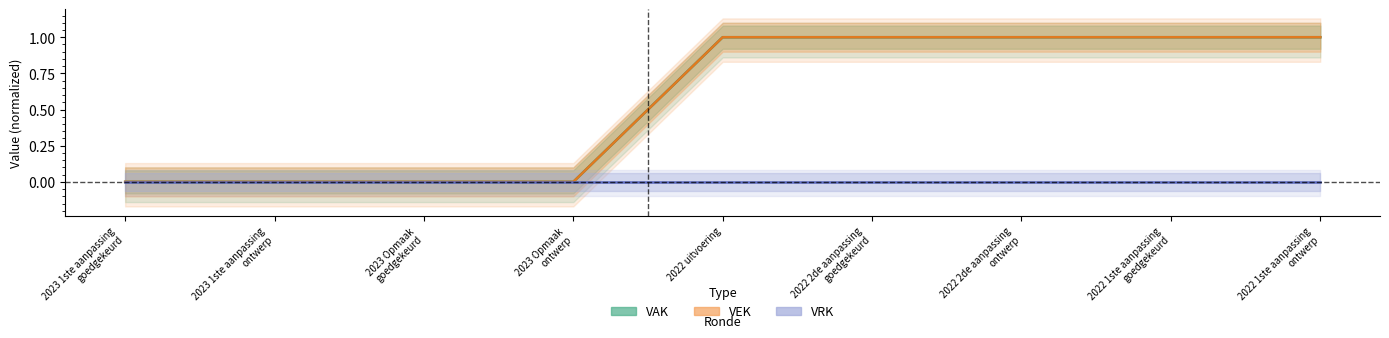

Reading left to right, what are all the values shown in this chart?

VAK: 2023 1ste aanpassing
goedgekeurd=0	2023 1ste aanpassing
ontwerp=0	2023 Opmaak
goedgekeurd=0	2023 Opmaak
ontwerp=0	2022 uitvoering=1	2022 2de aanpassing
goedgekeurd=1	2022 2de aanpassing
ontwerp=1	2022 1ste aanpassing
goedgekeurd=1	2022 1ste aanpassing
ontwerp=1
VEK: 2023 1ste aanpassing
goedgekeurd=0	2023 1ste aanpassing
ontwerp=0	2023 Opmaak
goedgekeurd=0	2023 Opmaak
ontwerp=0	2022 uitvoering=1	2022 2de aanpassing
goedgekeurd=1	2022 2de aanpassing
ontwerp=1	2022 1ste aanpassing
goedgekeurd=1	2022 1ste aanpassing
ontwerp=1
VRK: 2023 1ste aanpassing
goedgekeurd=0	2023 1ste aanpassing
ontwerp=0	2023 Opmaak
goedgekeurd=0	2023 Opmaak
ontwerp=0	2022 uitvoering=0	2022 2de aanpassing
goedgekeurd=0	2022 2de aanpassing
ontwerp=0	2022 1ste aanpassing
goedgekeurd=0	2022 1ste aanpassing
ontwerp=0